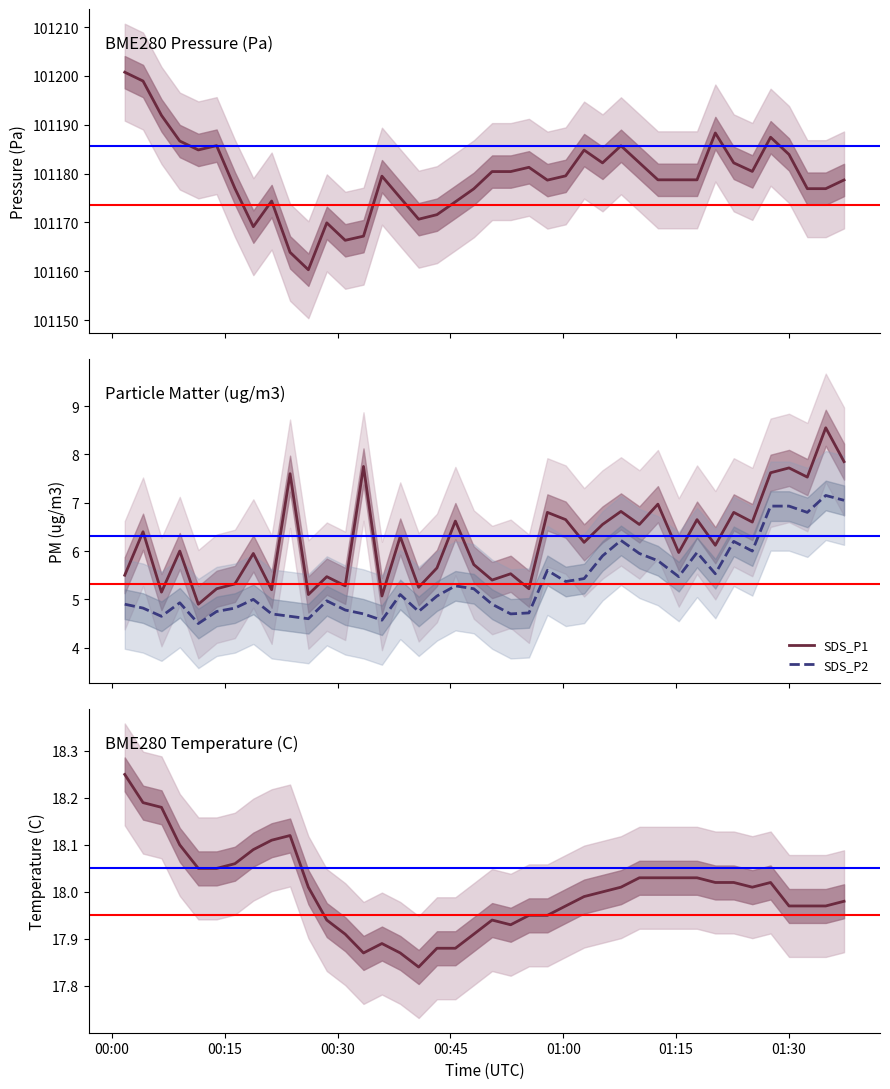

True or false: SDS_P2 and SDS_P1 cross at least once.

False